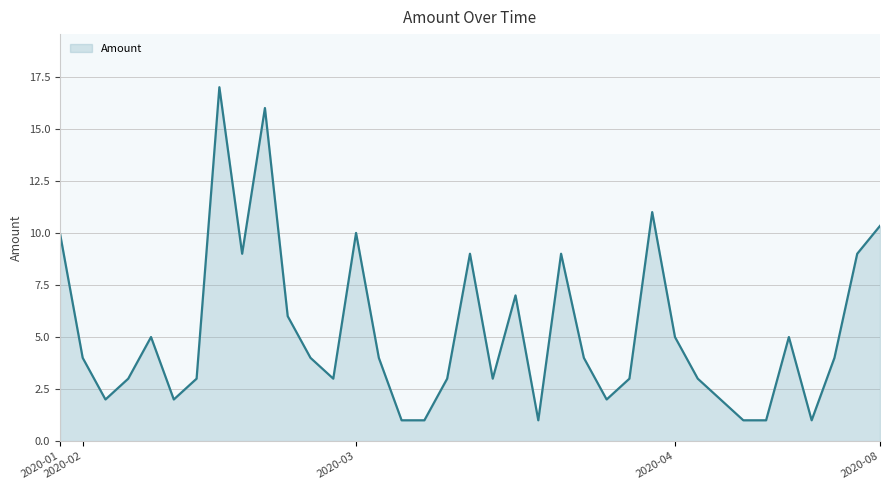

What is the difference between the maximum and minimum values?

16.0